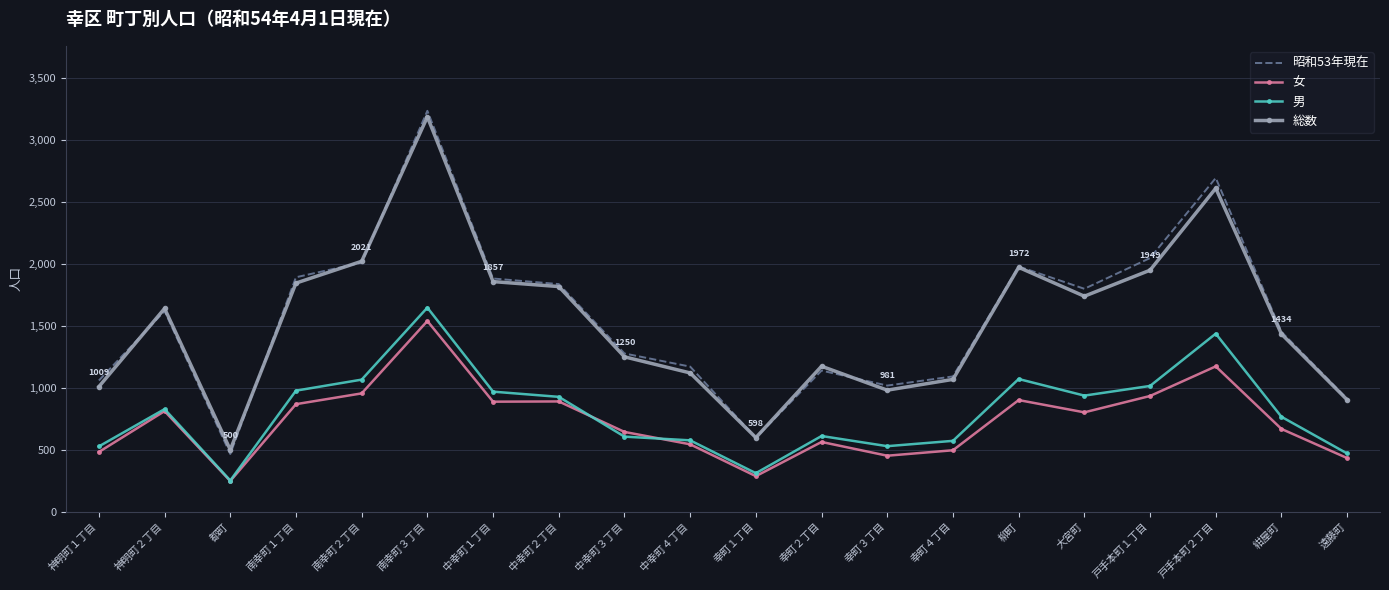

Which label corresponds to the largest value in the chart?

南幸町３丁目